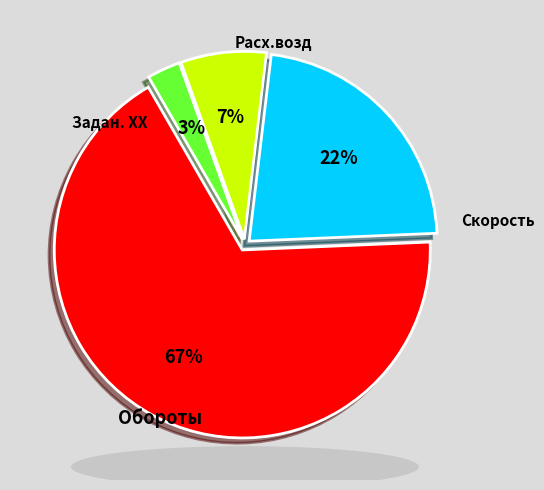

To the nearest percent, what is the average slice percentage?

25%